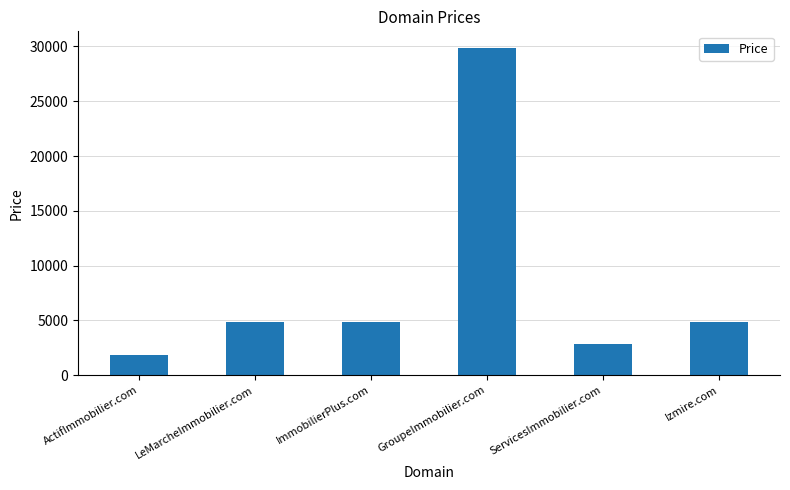

Reading left to right, what are all the values shown in this chart?

ActifImmobilier.com=1888	LeMarcheImmobilier.com=4888	ImmobilierPlus.com=4888	GroupeImmobilier.com=29888	ServicesImmobilier.com=2888	Izmire.com=4888